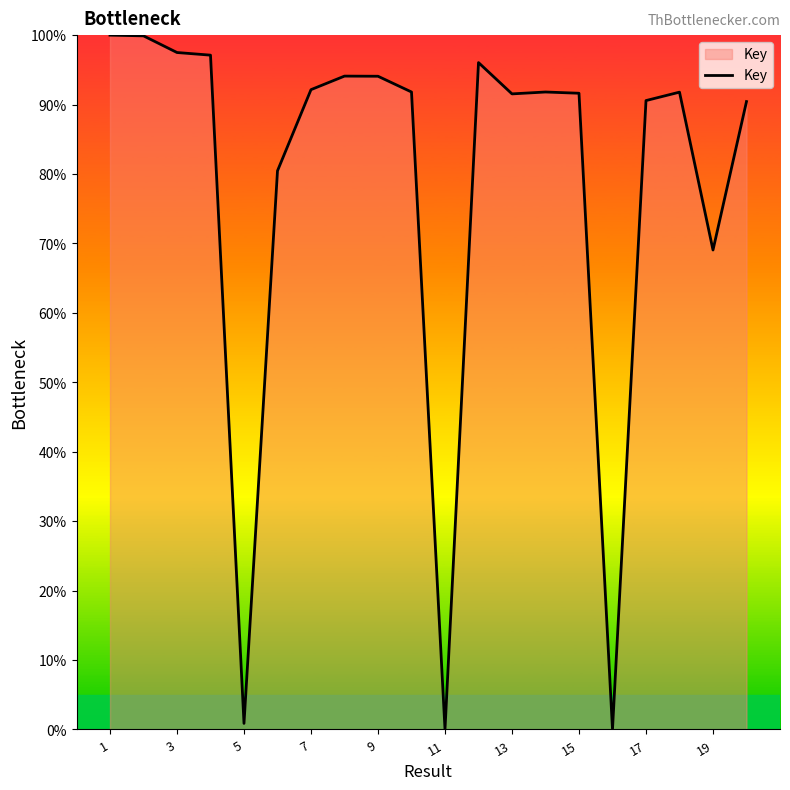

What is the maximum value shown in the chart?

100.0